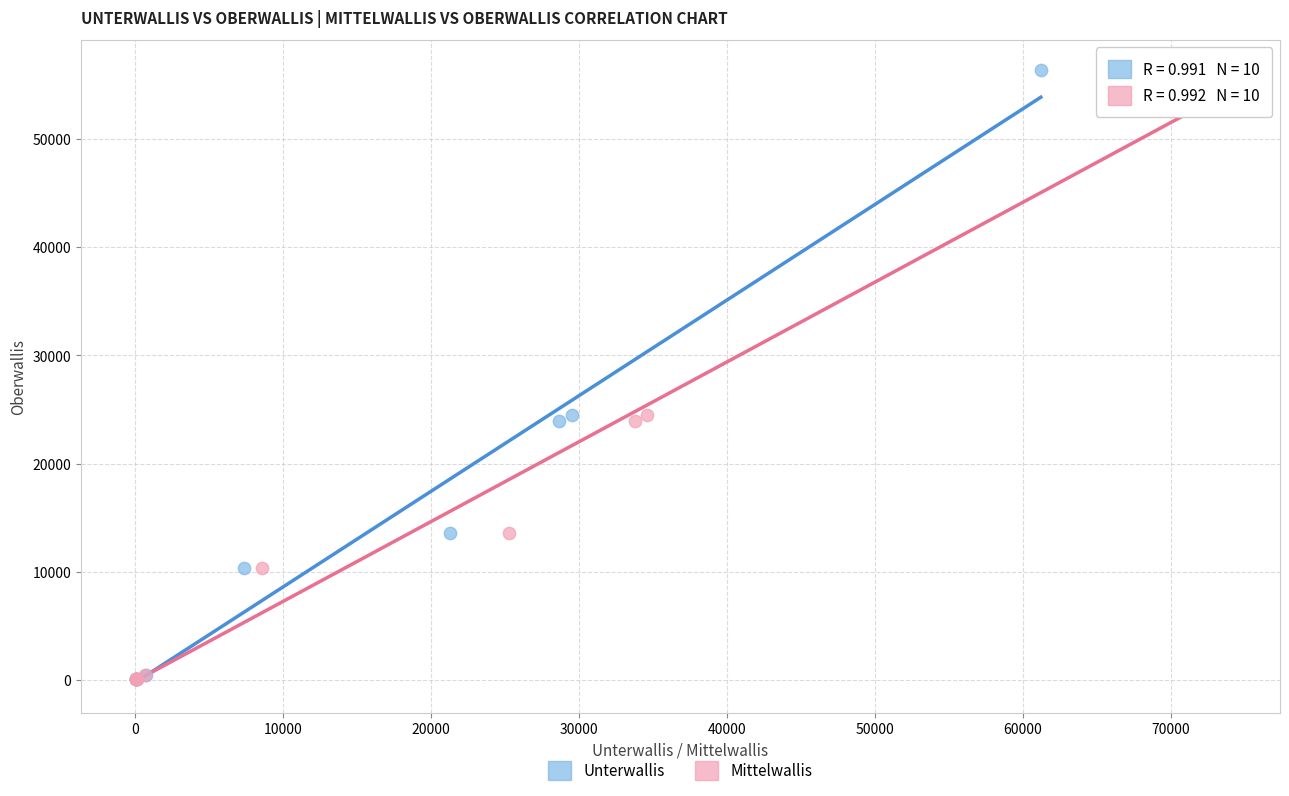

What are all the series names shown in the legend?

Unterwallis, Mittelwallis